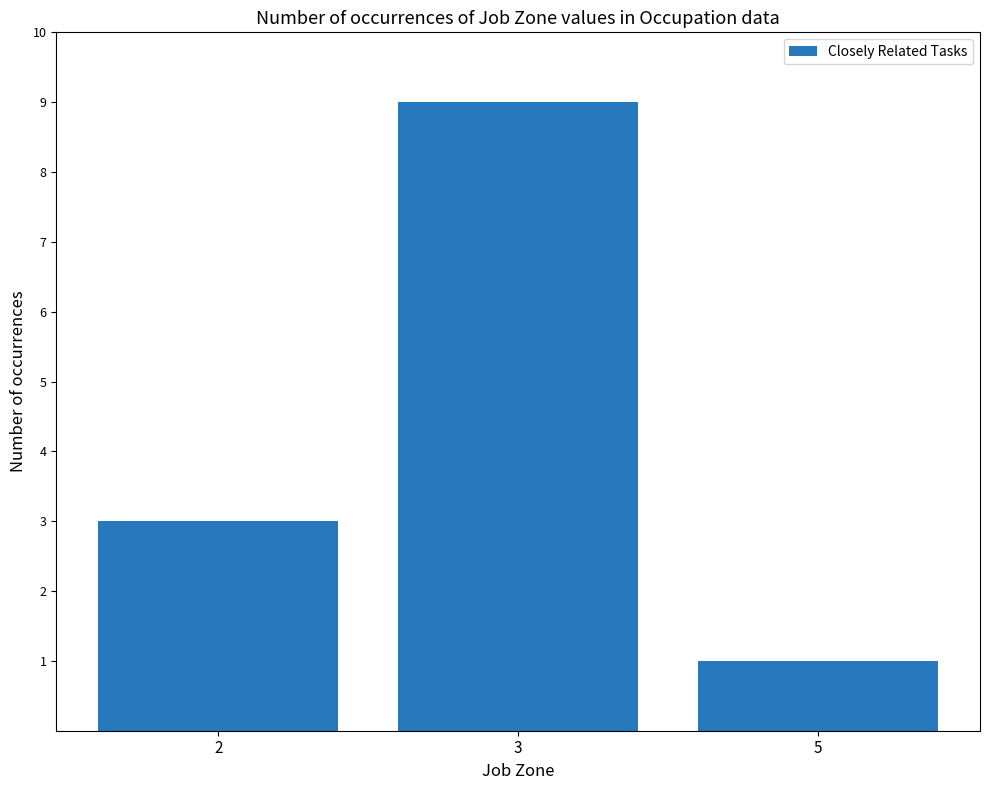

What is the change in value from 2 to 5?

-2